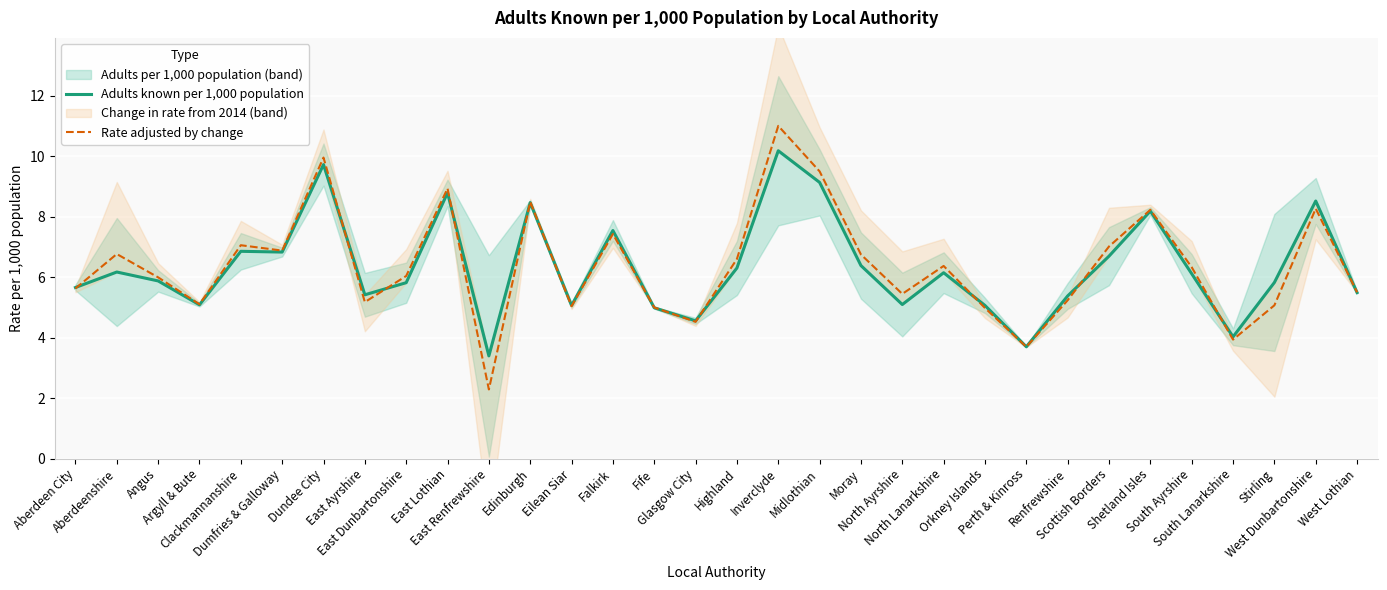

Where is Rate adjusted by change nearest to the value 6?

Angus